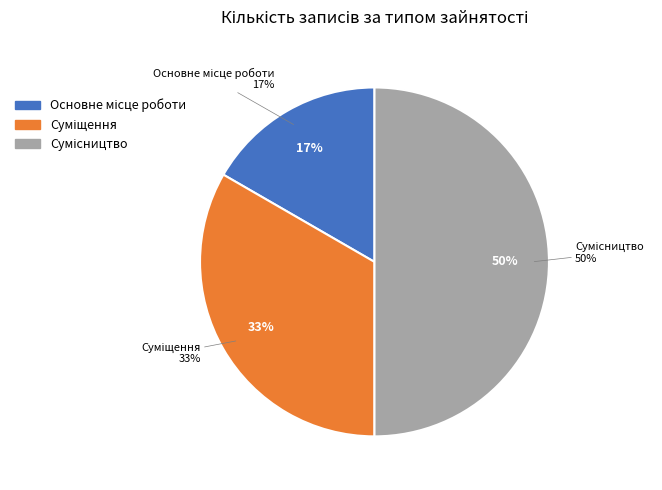

To the nearest percent, what is the combined percentage of Основне місце роботи and Сумісництво?

67%